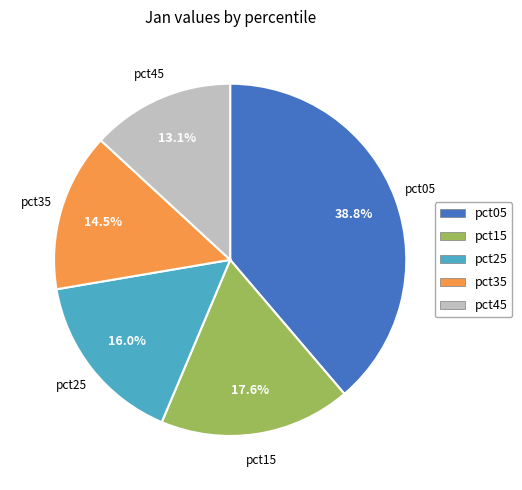

Is there any slice that represents more than half of the pie?

No